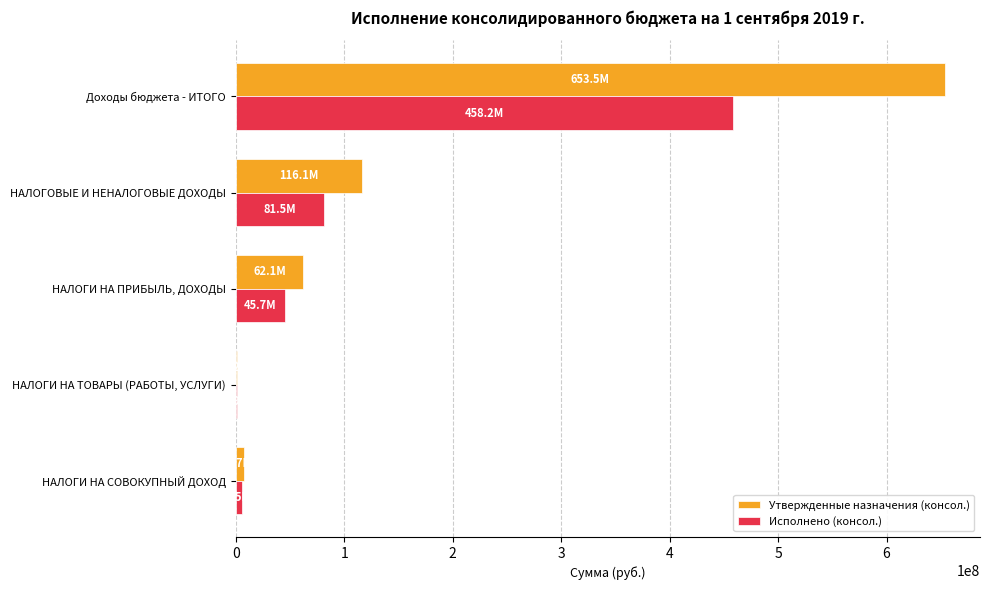

What is the sum of all Утвержденные назначения (консол.) values?

840543049.2